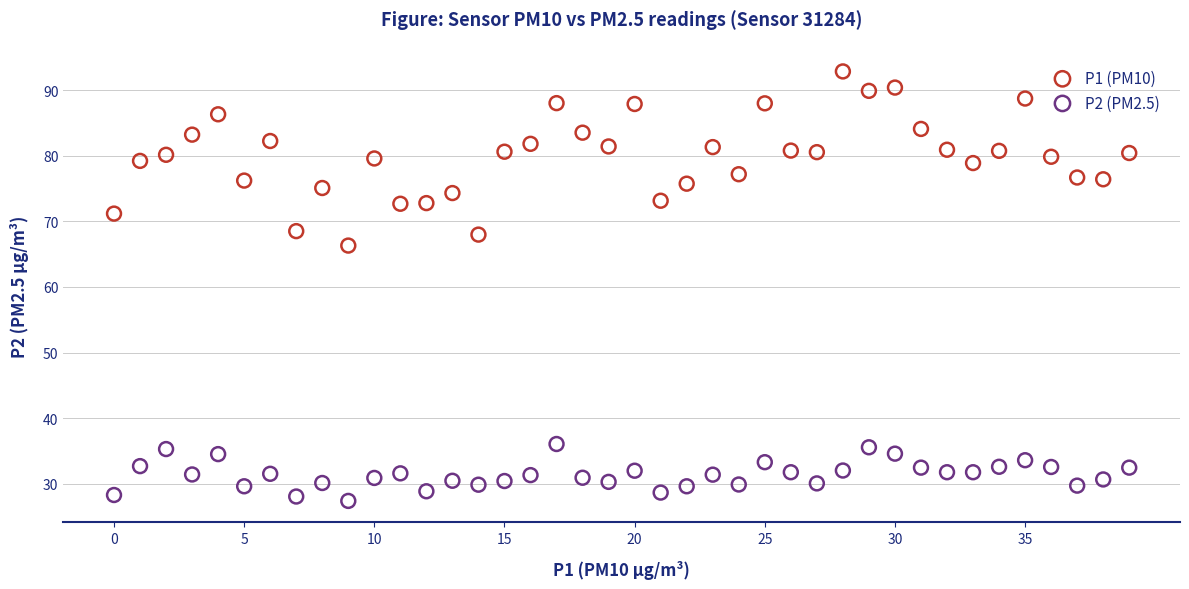

Which series reaches the minimum Y coordinate?

P2 (PM2.5)